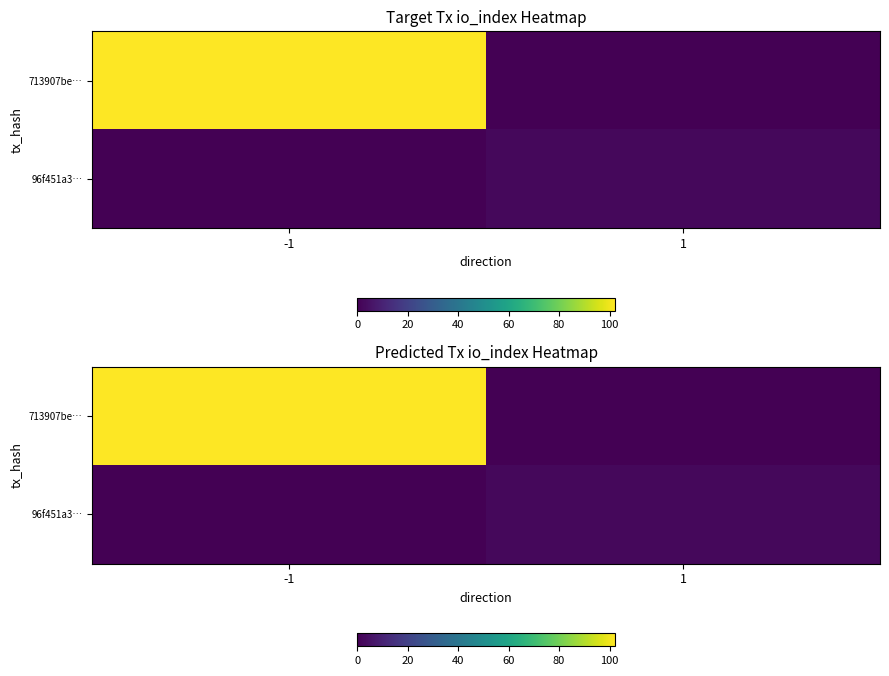

List the series in order of their overall mean, lowest first.

96f451a3…, 713907be…